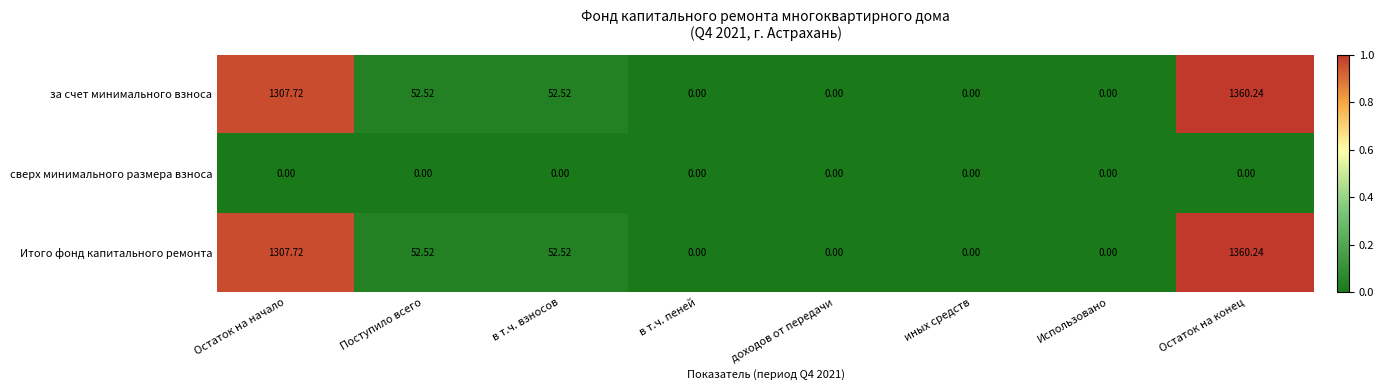

At which label does за счет минимального взноса first exceed 52?

Остаток на начало